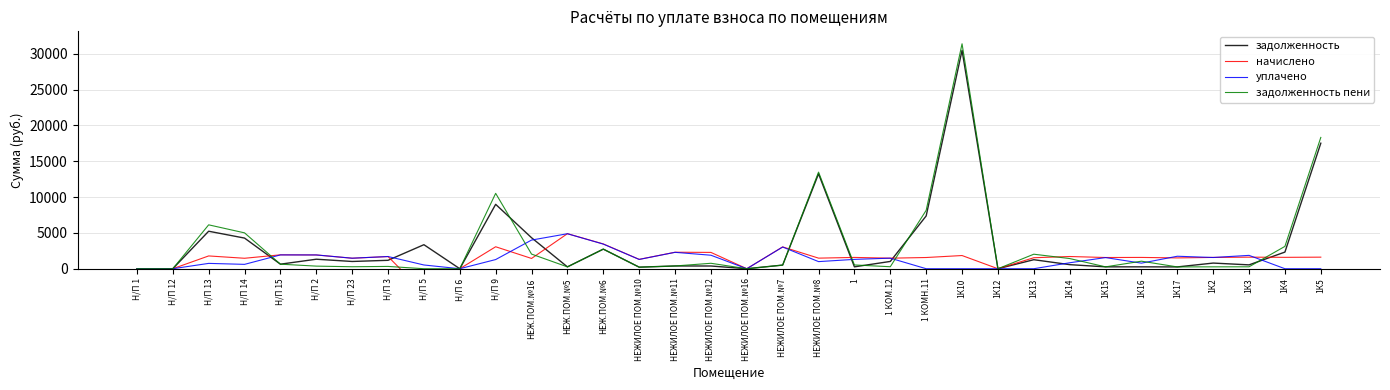

Reading right to left, transcribe all the data shown in this chart.

задолженность: 1К5=17520.8	1К4=2323.8	1К3=538.0	1К2=788.6	1К17=251.6	1К16=262.9	1К15=260.8	1К14=568.4	1К13=1259.0	1К12=0.0	1К10=30478.2	1 КОМН.11=7369.4	1 КОМ.12=1016.5	1=262.9	НЕЖИЛОЕ ПОМ.№8=13248.1	НЕЖИЛОЕ ПОМ.№7=507.9	НЕЖИЛОЕ ПОМ.№16=0.0	НЕЖИЛОЕ ПОМ.№12=379.6	НЕЖИЛОЕ ПОМ.№11=383.7	НЕЖИЛОЕ ПОМ.№10=217.5	НЕЖ.ПОМ.№6=2735.3	НЕЖ.ПОМ.№5=256.5	НЕЖ.ПОМ.№16=4326.1	Н/П 9=8987.5	Н/П 6=0.0	Н/П 5=3353.3	Н/П 3=1173.9	Н/П 23=1012.3	Н/П 2=1327.0	Н/П 15=634.1	Н/П 14=4277.1	Н/П 13=5233.7	Н/П 12=0.0	Н/П 1=0.0
начислено: 1К5=1614.1	1К4=1589.5	1К3=1614.1	1К2=1577.2	1К17=1509.5	1К16=1577.2	1К15=1564.9	1К14=1705.2	1К13=1534.1	1К12=0.0	1К10=1840.6	1 КОМН.11=1564.9	1 КОМ.12=1471.3	1=1577.2	НЕЖИЛОЕ ПОМ.№8=1477.4	НЕЖИЛОЕ ПОМ.№7=3047.2	НЕЖИЛОЕ ПОМ.№16=0.0	НЕЖИЛОЕ ПОМ.№12=2277.7	НЕЖИЛОЕ ПОМ.№11=2302.3	НЕЖИЛОЕ ПОМ.№10=1305.1	НЕЖ.ПОМ.№6=3459.7	НЕЖ.ПОМ.№5=4892.3	НЕЖ.ПОМ.№16=1434.4	Н/П 9=3065.7	Н/П 6=0.0	Н/П 5=-3353.3	Н/П 3=1699.1	Н/П 23=1465.1	Н/П 2=1920.7	Н/П 15=1939.1	Н/П 14=1459.0	Н/П 13=1785.2	Н/П 12=0.0	Н/П 1=0.0
уплачено: 1К5=0.0	1К4=0.0	1К3=1863.2	1К2=1567.2	1К17=1741.9	1К16=778.6	1К15=1555.0	1К14=831.0	1К13=0.0	1К12=0.0	1К10=0.0	1 КОМН.11=0.0	1 КОМ.12=1474.0	1=1304.3	НЕЖИЛОЕ ПОМ.№8=992.5	НЕЖИЛОЕ ПОМ.№7=3027.9	НЕЖИЛОЕ ПОМ.№16=0.0	НЕЖИЛОЕ ПОМ.№12=1883.7	НЕЖИЛОЕ ПОМ.№11=2287.7	НЕЖИЛОЕ ПОМ.№10=1296.8	НЕЖ.ПОМ.№6=3437.8	НЕЖ.ПОМ.№5=4882.5	НЕЖ.ПОМ.№16=4000.0	Н/П 9=1279.3	Н/П 6=0.0	Н/П 5=521.8	Н/П 3=1702.1	Н/П 23=1467.9	Н/П 2=1924.2	Н/П 15=1926.9	Н/П 14=608.8	Н/П 13=745.0	Н/П 12=0.0	Н/П 1=0.0
задолженность пени: 1К5=18327.8	1К4=3118.5	1К3=268.5	1К2=262.9	1К17=251.6	1К16=1051.4	1К15=260.8	1К14=1421.0	1К13=2026.0	1К12=0.0	1К10=31398.5	1 КОМН.11=8151.9	1 КОМ.12=278.1	1=525.7	НЕЖИЛОЕ ПОМ.№8=13486.8	НЕЖИЛОЕ ПОМ.№7=507.9	НЕЖИЛОЕ ПОМ.№16=0.0	НЕЖИЛОЕ ПОМ.№12=759.2	НЕЖИЛОЕ ПОМ.№11=383.7	НЕЖИЛОЕ ПОМ.№10=217.5	НЕЖ.ПОМ.№6=2735.3	НЕЖ.ПОМ.№5=256.5	НЕЖ.ПОМ.№16=2043.2	Н/П 9=10520.3	Н/П 6=0.0	Н/П 5=0.0	Н/П 3=321.3	Н/П 23=277.0	Н/П 2=363.1	Н/П 15=634.1	Н/П 14=5006.6	Н/П 13=6126.3	Н/П 12=0.0	Н/П 1=0.0